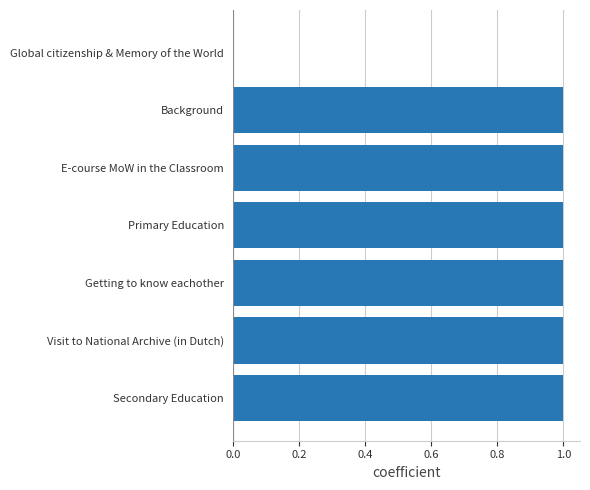

How many data points are above 0?

6